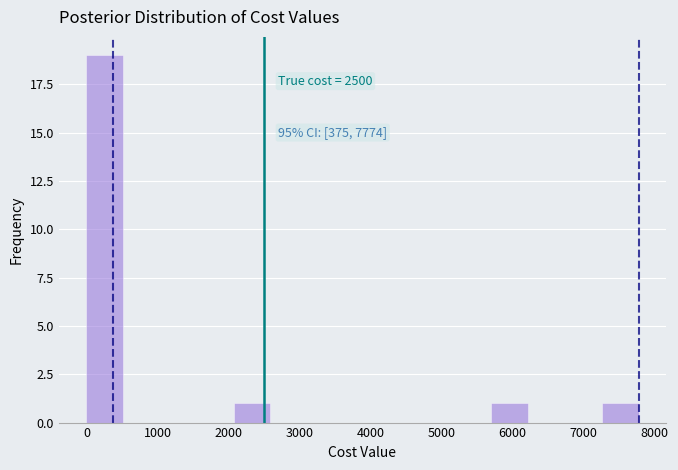

Which range on the x-axis has the tallest bar?

0 to 500